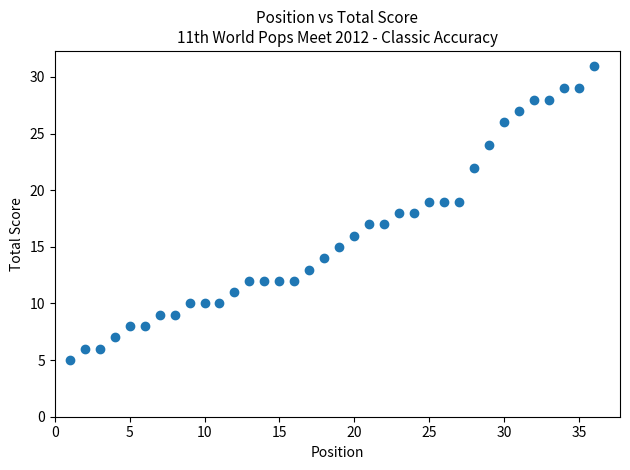

What is the range of X values (max minus min)?

35